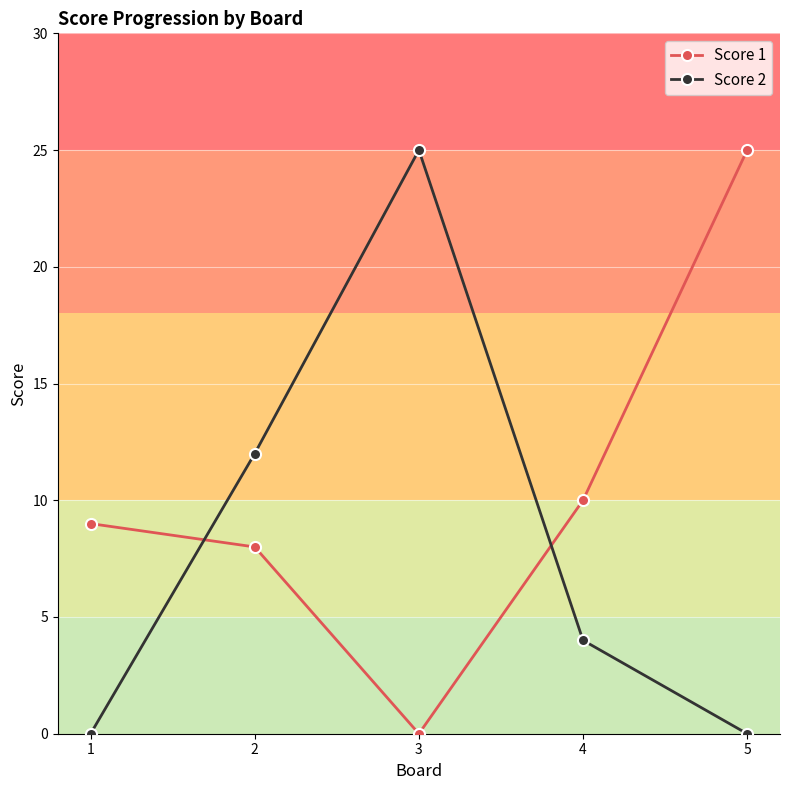

What are all the series names shown in the legend?

Score 1, Score 2